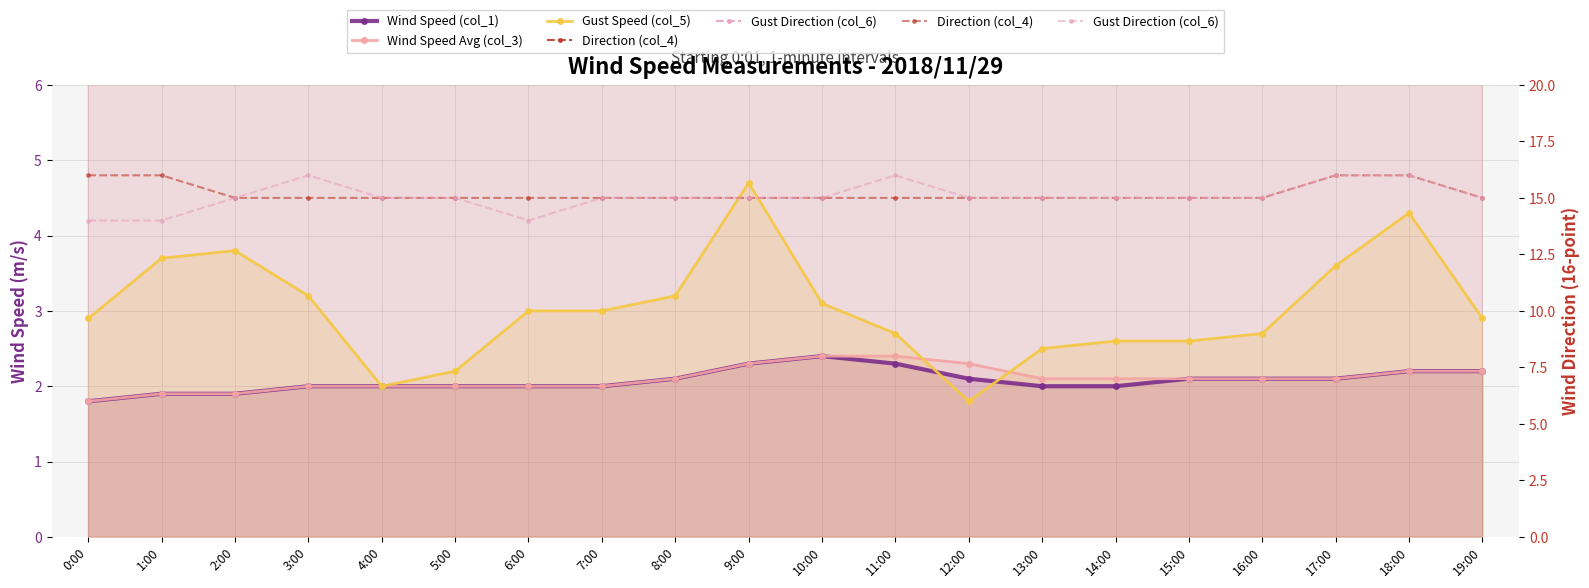

What is the label of the 19th point from the right?

1:00